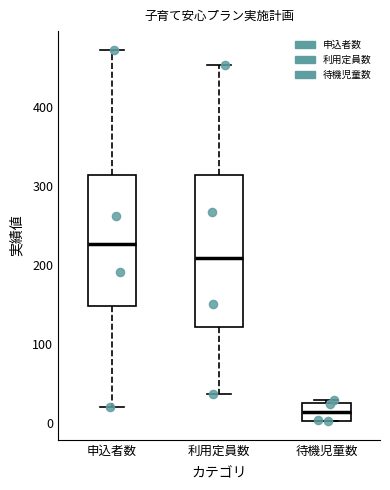

Reading left to right, read every box against the y-axis: the position of its median line, the range the box covers, and the ends of its whiskers. The values are not printed on the chart, so give them approximately, as read against the axis.

申込者数: median 230, box 150 to 310, whiskers 20 to 470
利用定員数: median 210, box 120 to 310, whiskers 40 to 450
待機児童数: median 10, box 0 to 30, whiskers 0 to 30 (just above the box's upper edge)